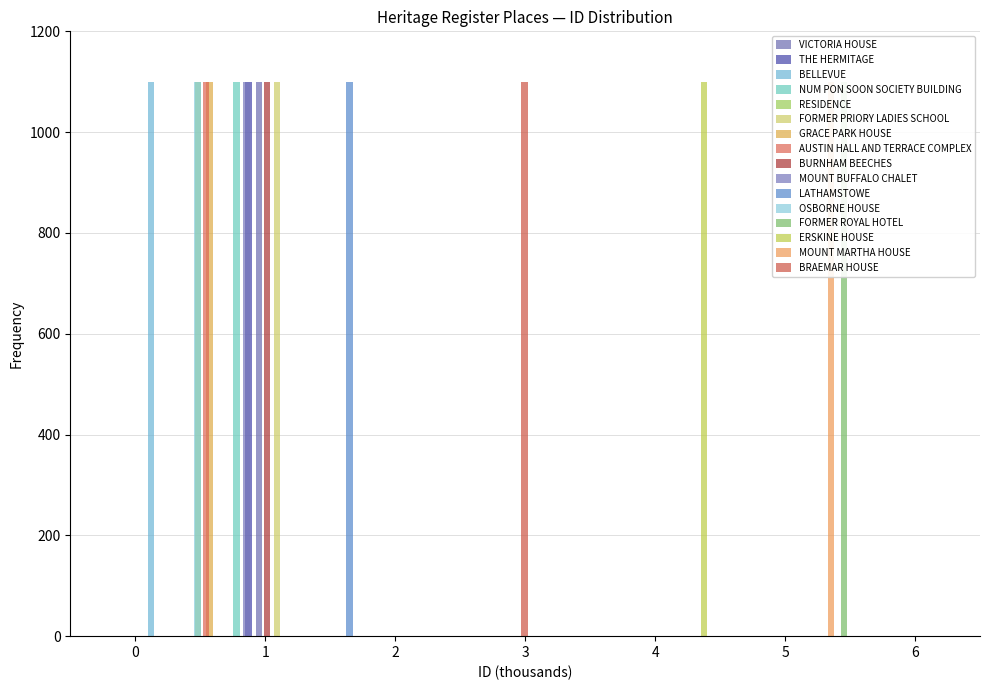

Reading left to right, what are all the values shown in this chart?

VICTORIA HOUSE=953	THE HERMITAGE=870	BELLEVUE=120	NUM PON SOON SOCIETY BUILDING=780	RESIDENCE=483	FORMER PRIORY LADIES SCHOOL=1091	GRACE PARK HOUSE=572	AUSTIN HALL AND TERRACE COMPLEX=544	BURNHAM BEECHES=1013	MOUNT BUFFALO CHALET=855	LATHAMSTOWE=1648	OSBORNE HOUSE=480	FORMER ROYAL HOTEL=5454	ERSKINE HOUSE=4375	MOUNT MARTHA HOUSE=5353	BRAEMAR HOUSE=2995